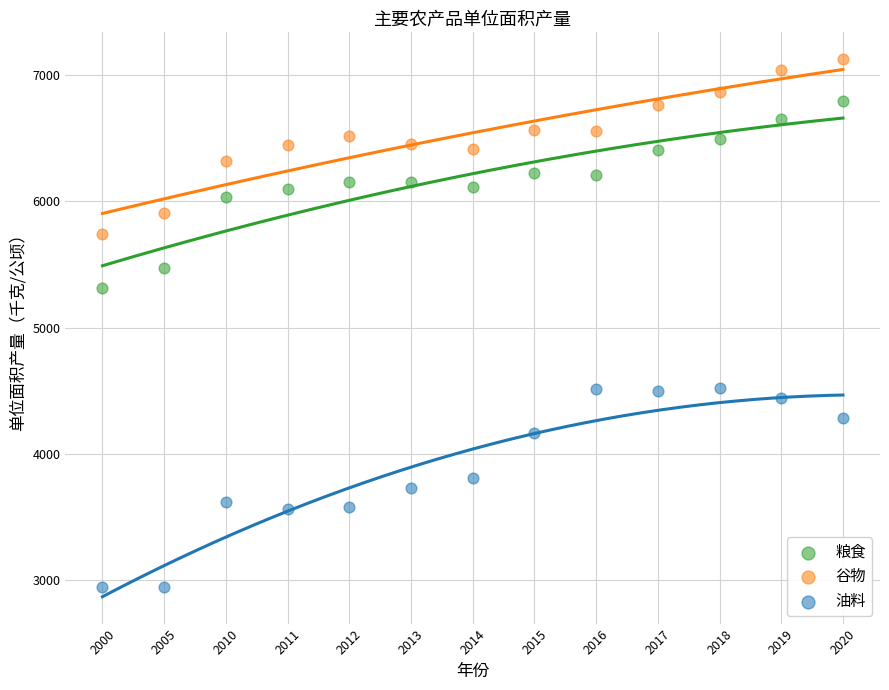

Which series has the widest spread of Y values?

油料